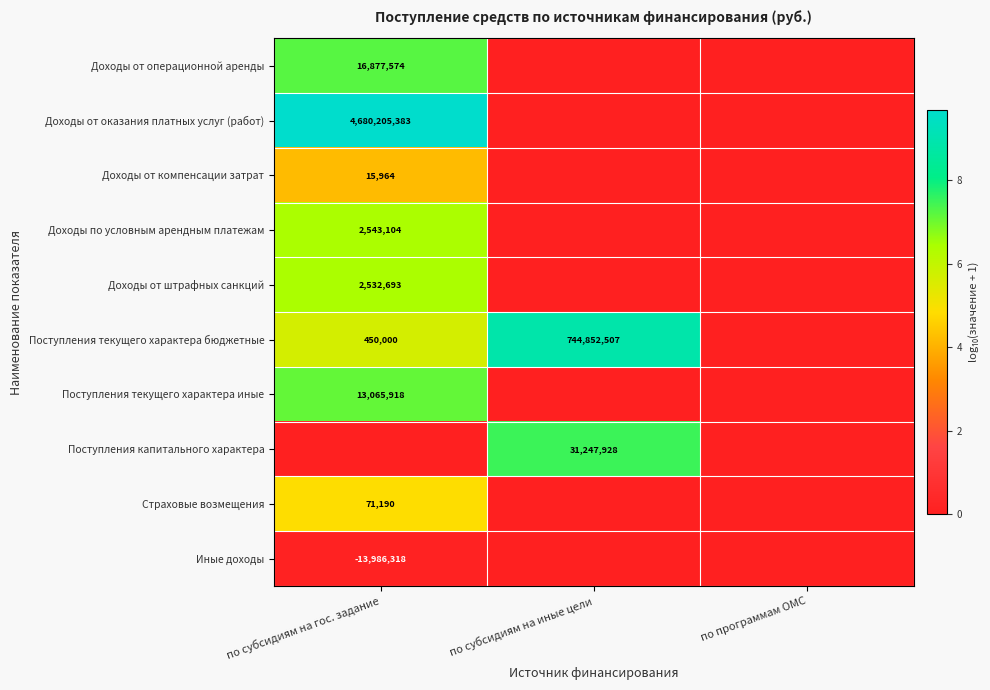

True or false: Доходы по условным арендным платежам has a value of 2543104 at по субсидиям на гос. задание.

True